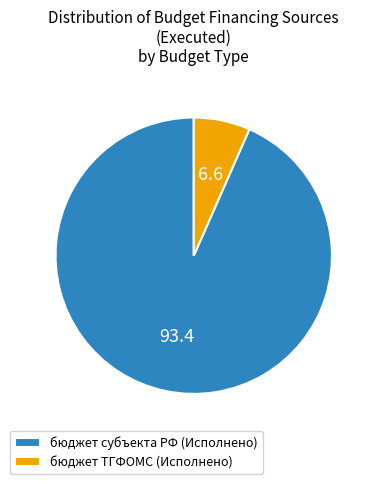

Rank the categories by value from highest to lowest.

бюджет субъекта РФ (Исполнено), бюджет ТГФОМС (Исполнено)